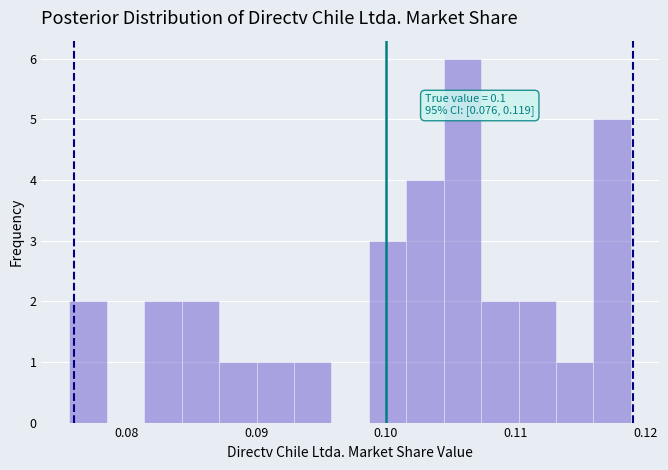

Read against the x-axis, roughly where is the centre of the tallest bar?

0.106